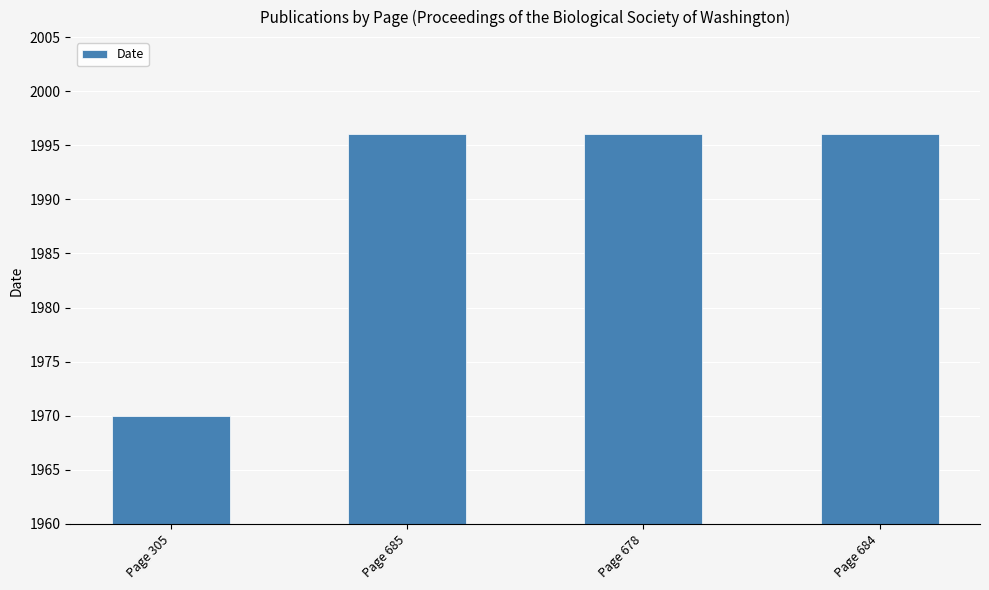

What is the difference between the values at Page 684 and Page 305?

26